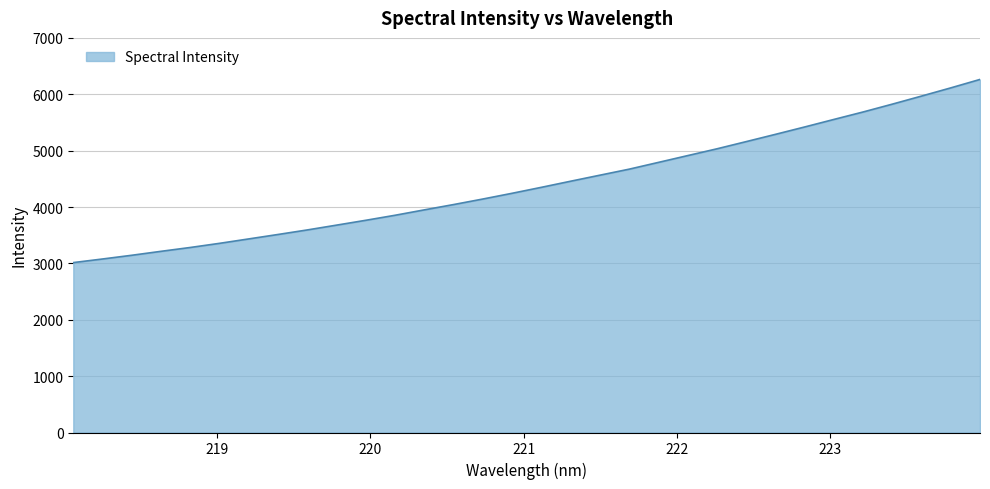

What is the average value?

4417.8